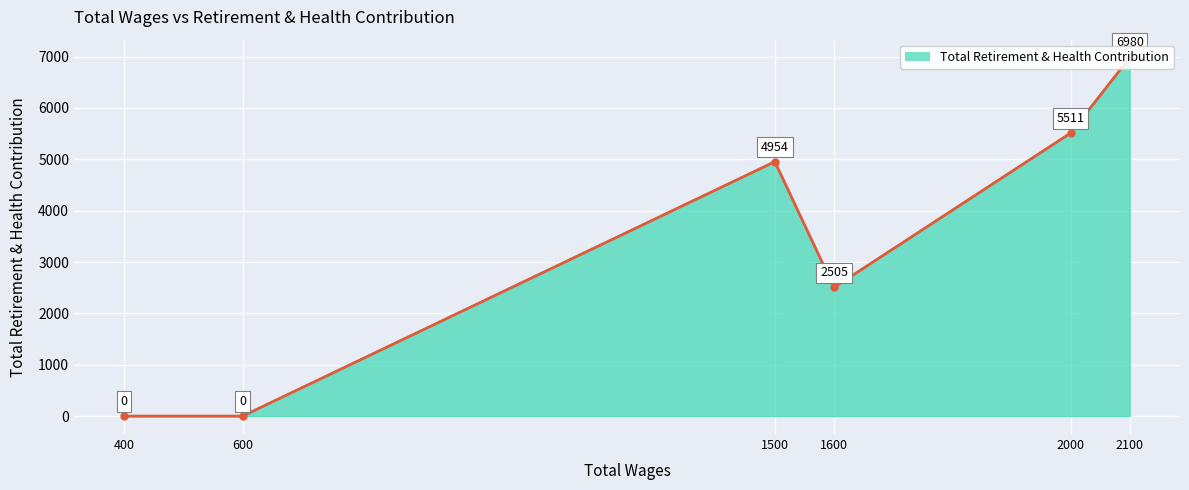

How many interior local valleys (lower than both neighbors) does the data have?

1